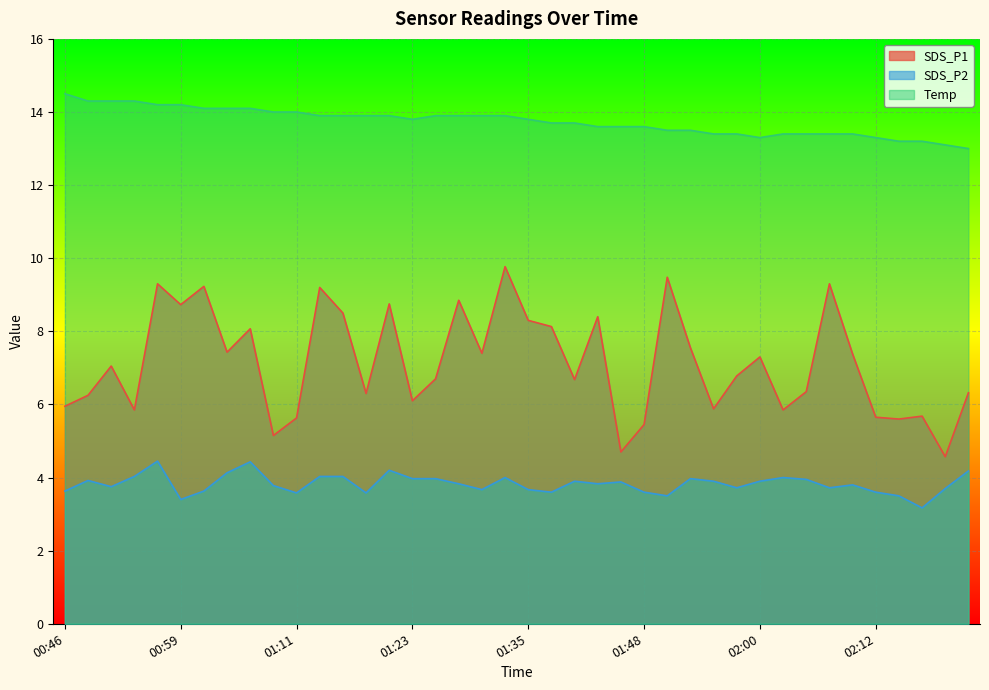

The value of SDS_P2 at 02:10 is 3.8. True or false?

True